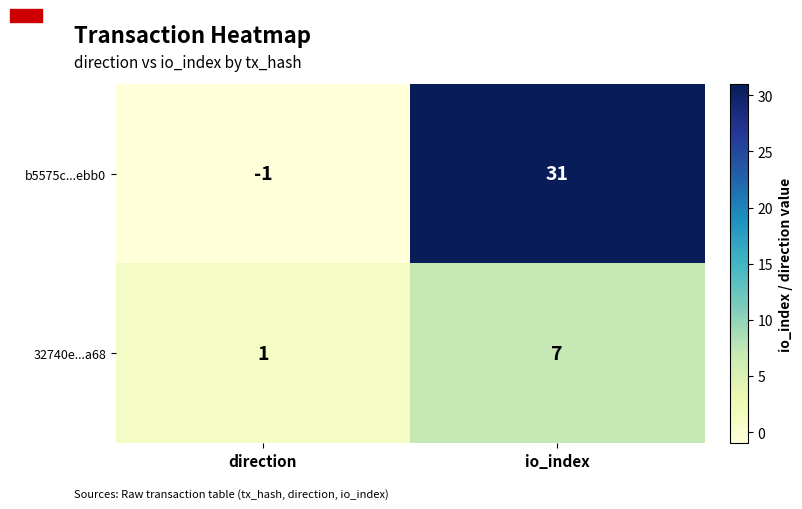

Reading left to right, extract all data points from this chart.

b5575c...ebb0: direction=-1	io_index=31
32740e...a68: direction=1	io_index=7